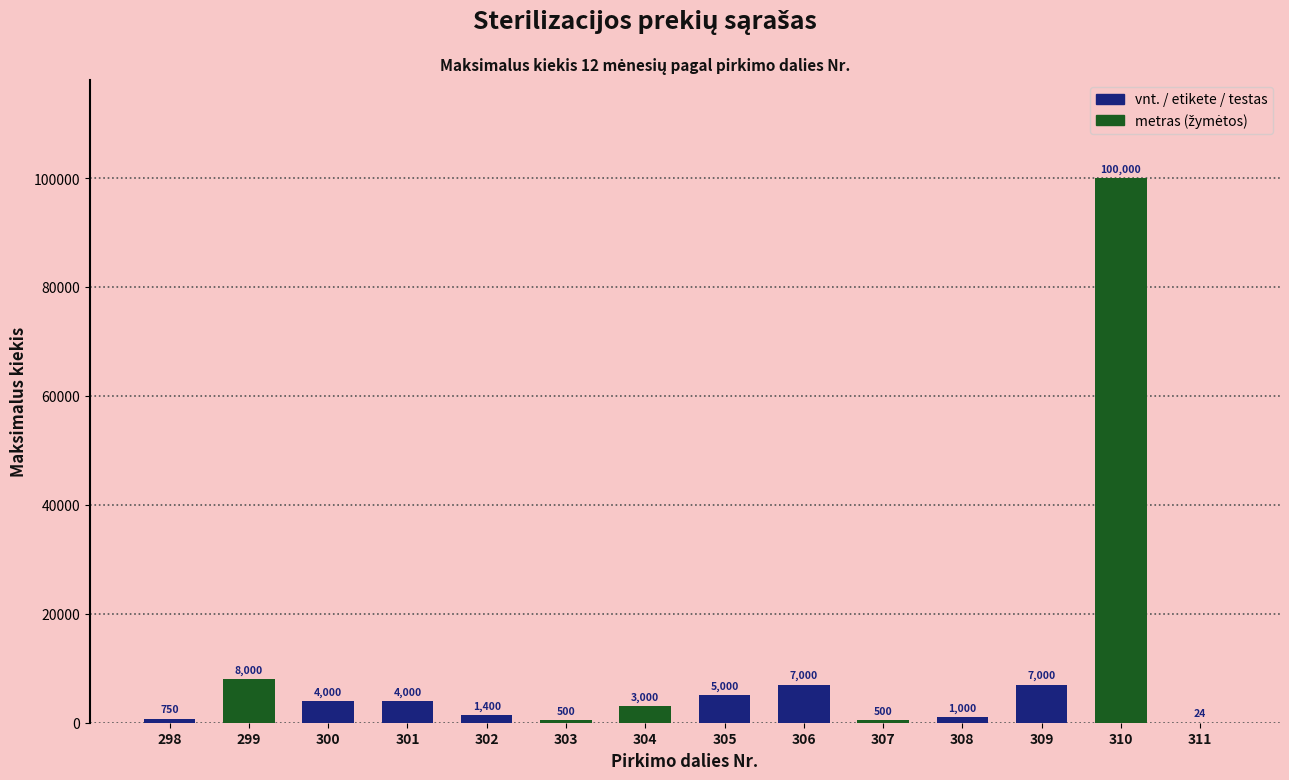

What is the sum of all values?

142174